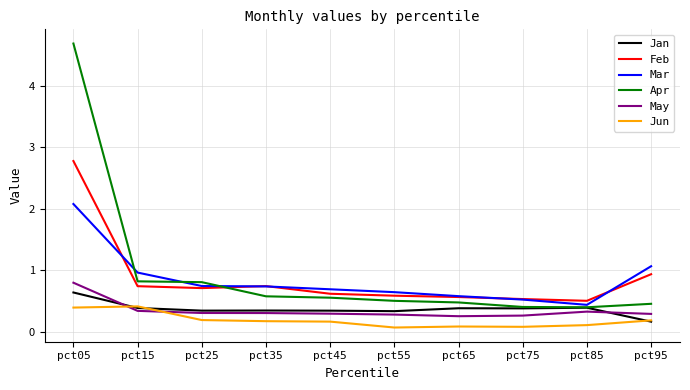

What is the greatest value displayed?

4.7